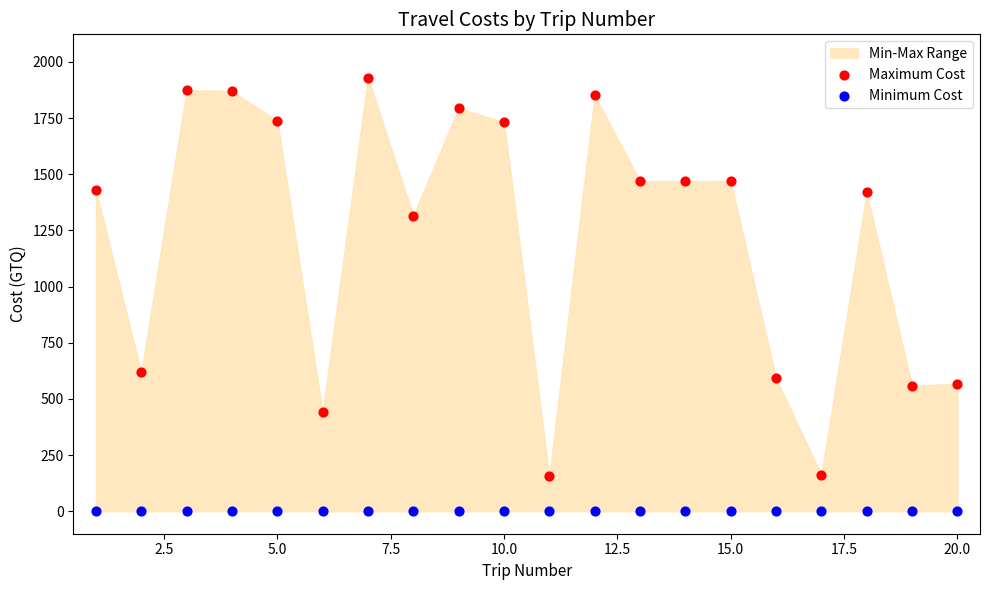

In the Maximum Cost series, what Y value is closest to 1042?

1316.5